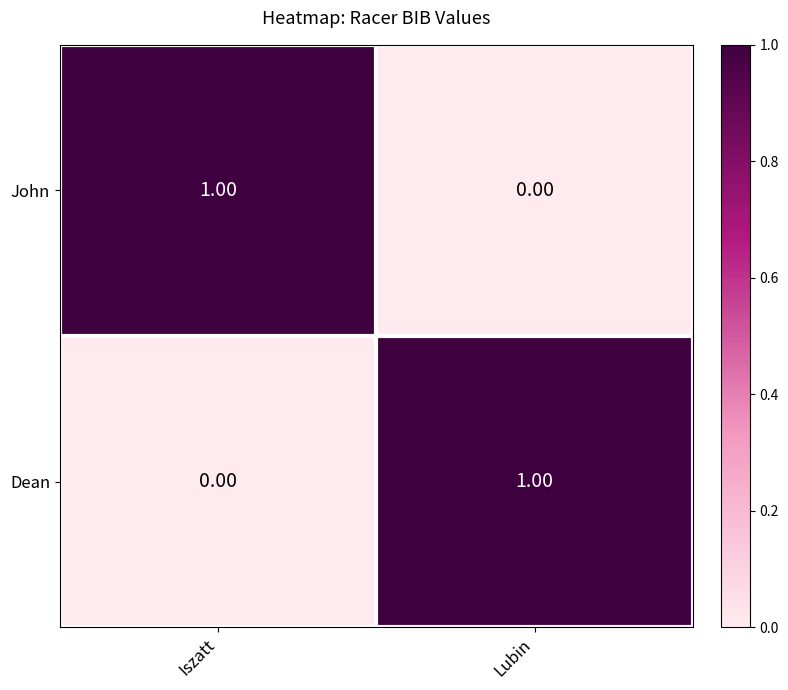

What is the maximum value shown in the chart?

1